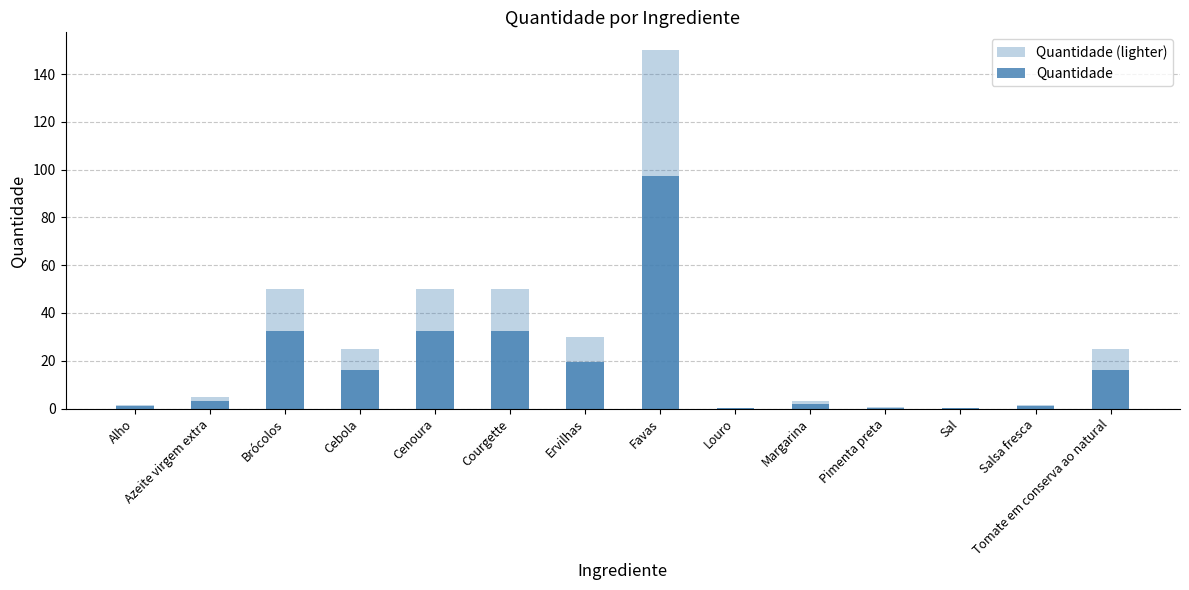

What are all the series names shown in the legend?

Quantidade (lighter), Quantidade